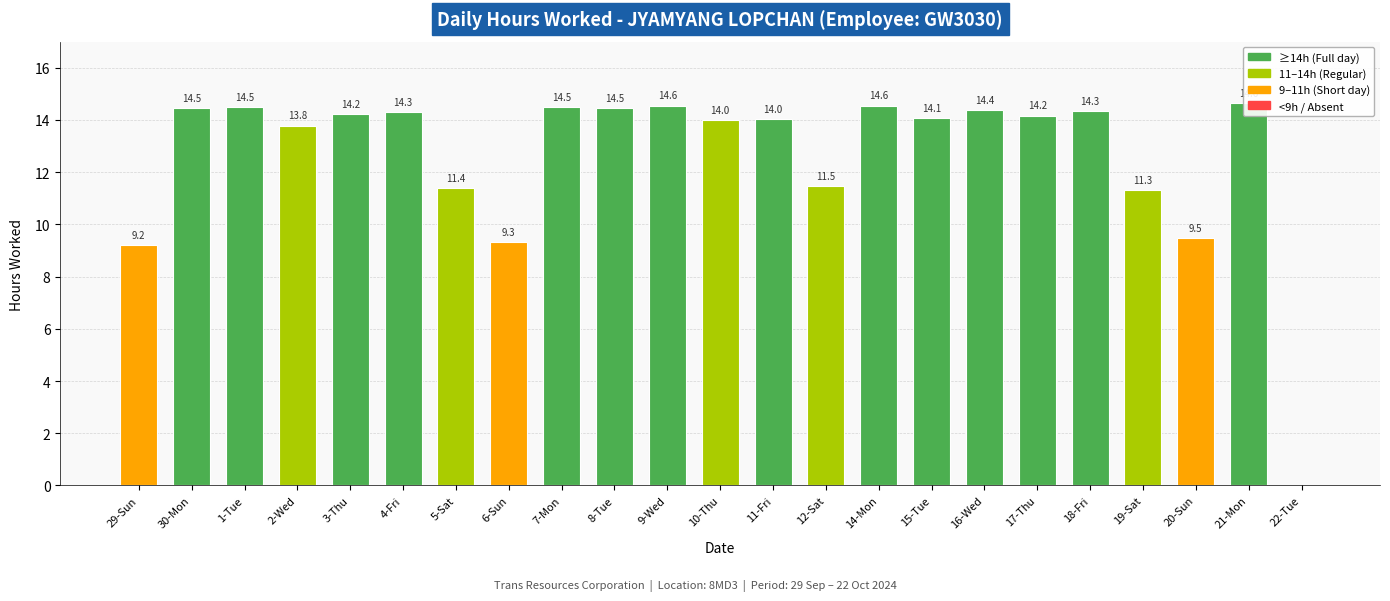

Which has a higher value, 11-Fri or 21-Mon?

21-Mon